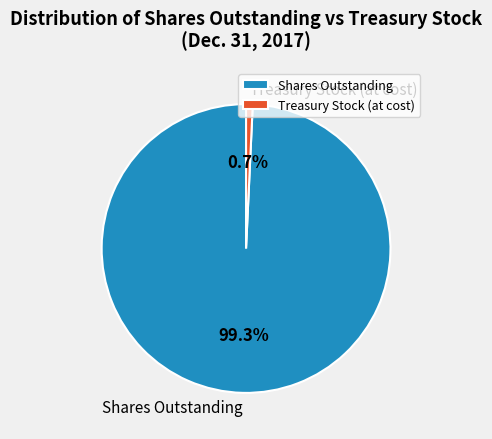

How many segments does this pie chart have?

2